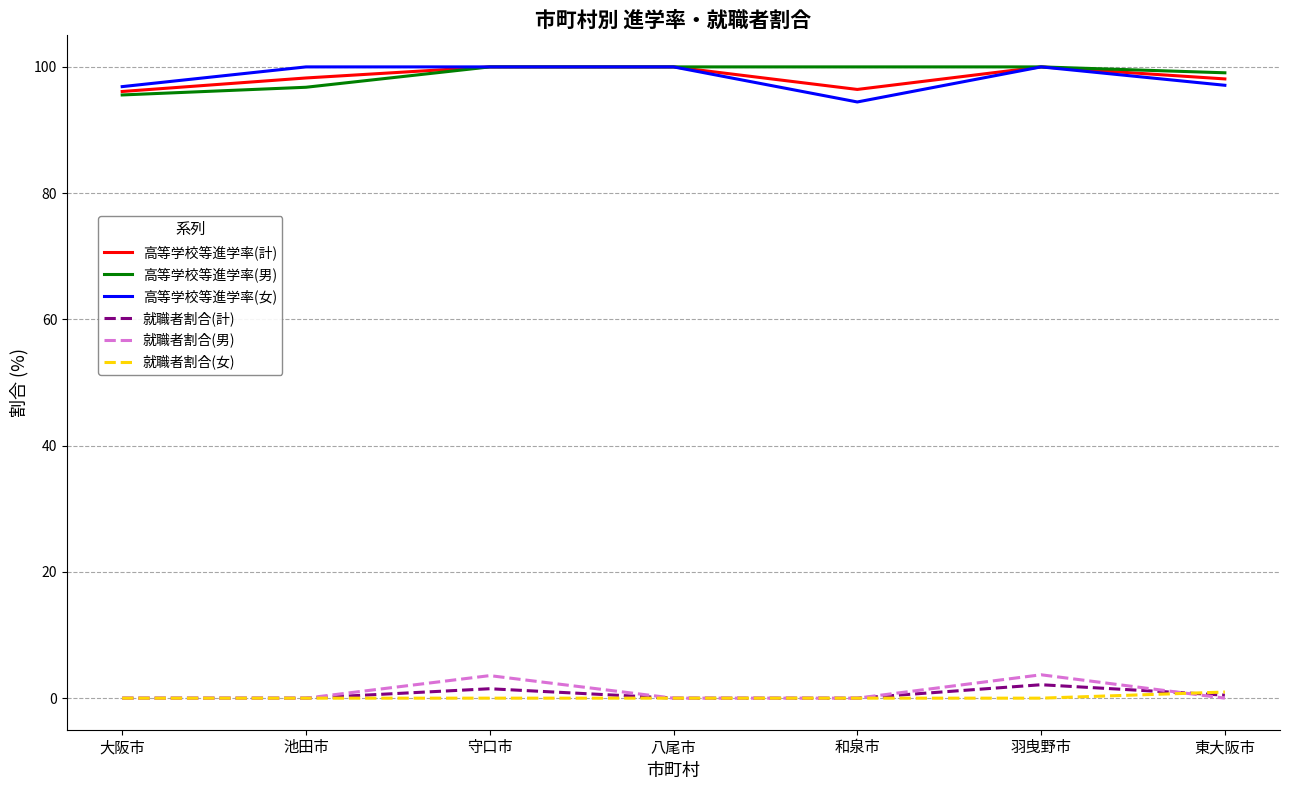

How many categories are shown in the chart?

7